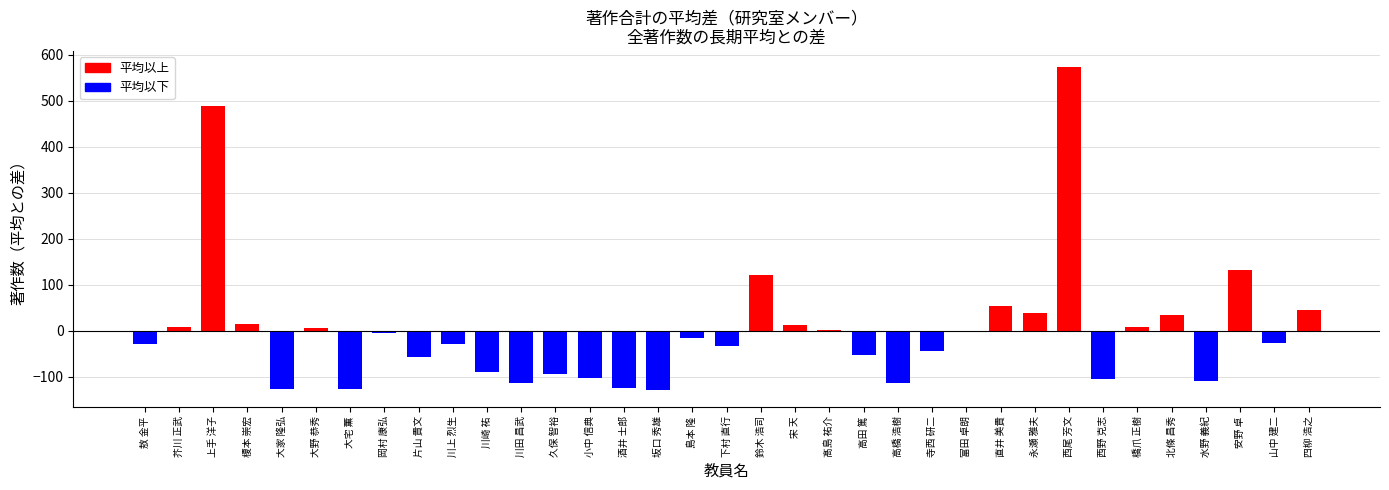

What is the greatest value displayed?

572.9